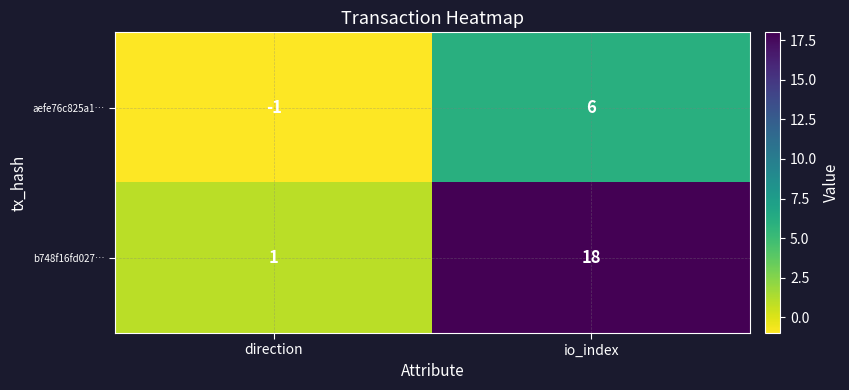

What is the total value across all series at io_index?

24